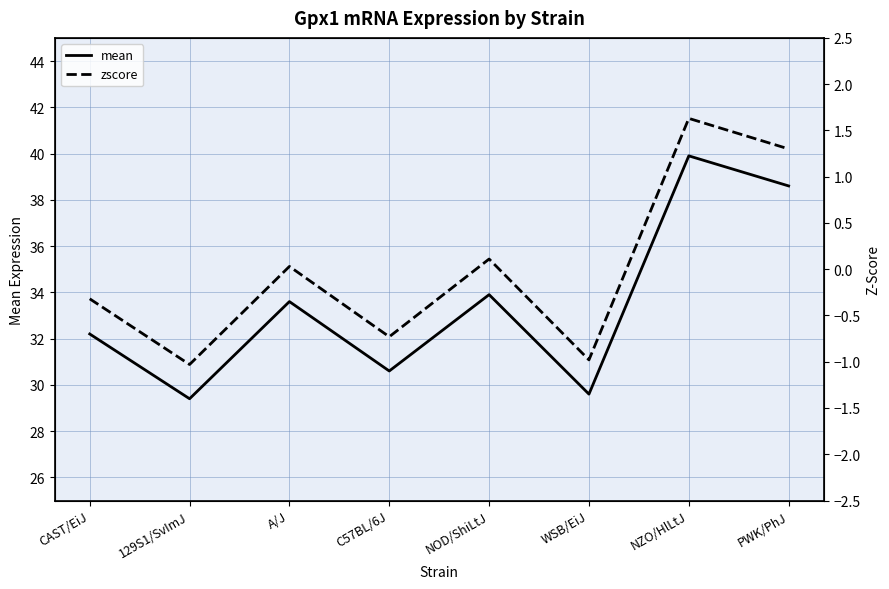

At which label does zscore first exceed 0?

A/J